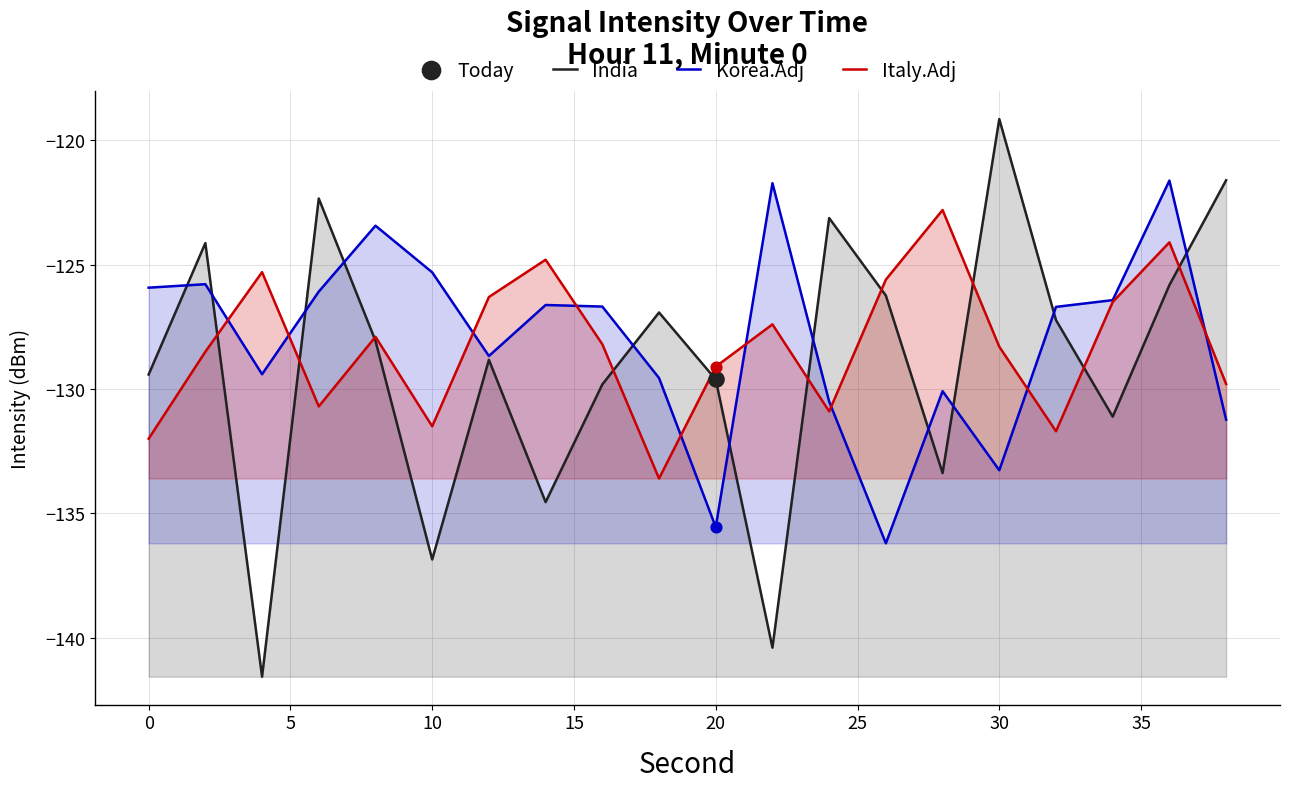

Which series contains the lowest Y value?

India